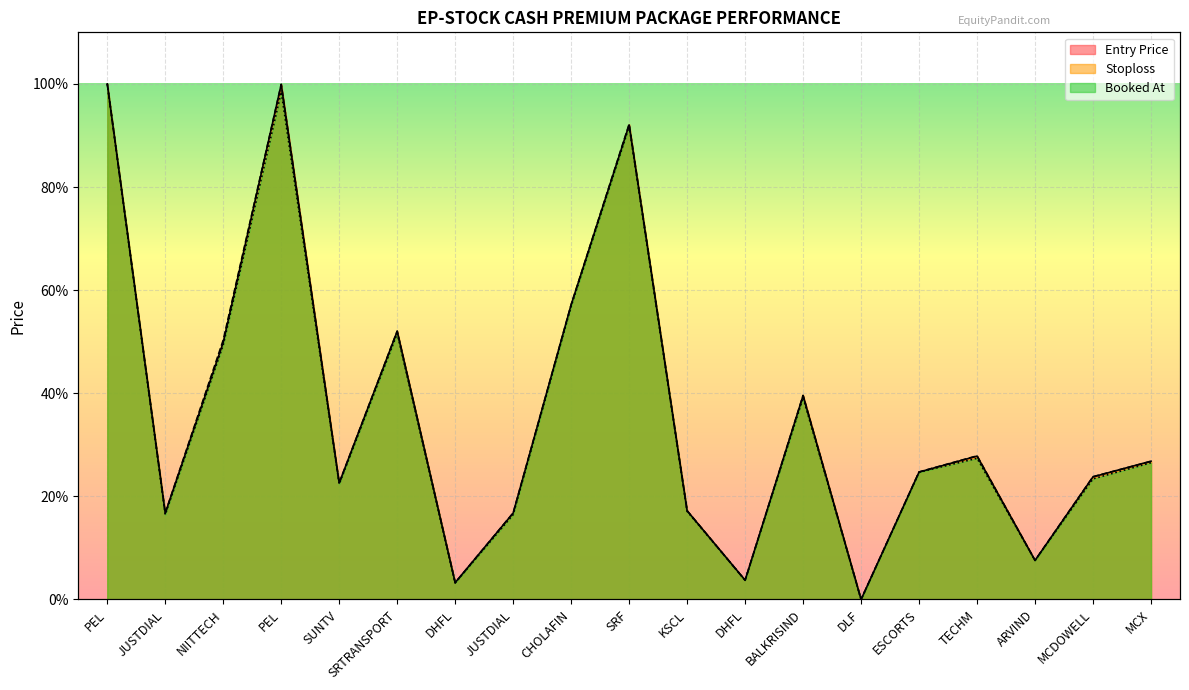

At which category is the sum across all series the highest?

PEL